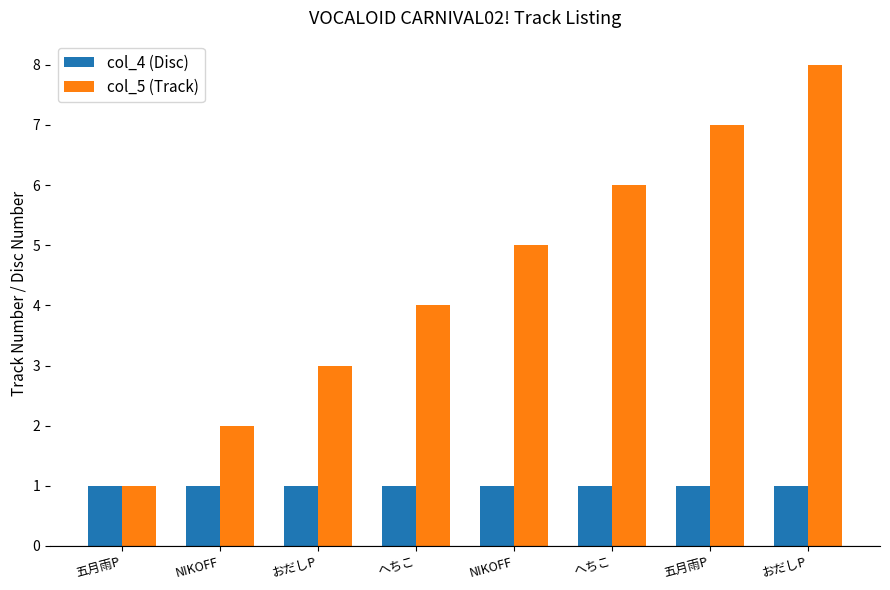

Rank the series by their average value, from highest to lowest.

col_5 (Track), col_4 (Disc)